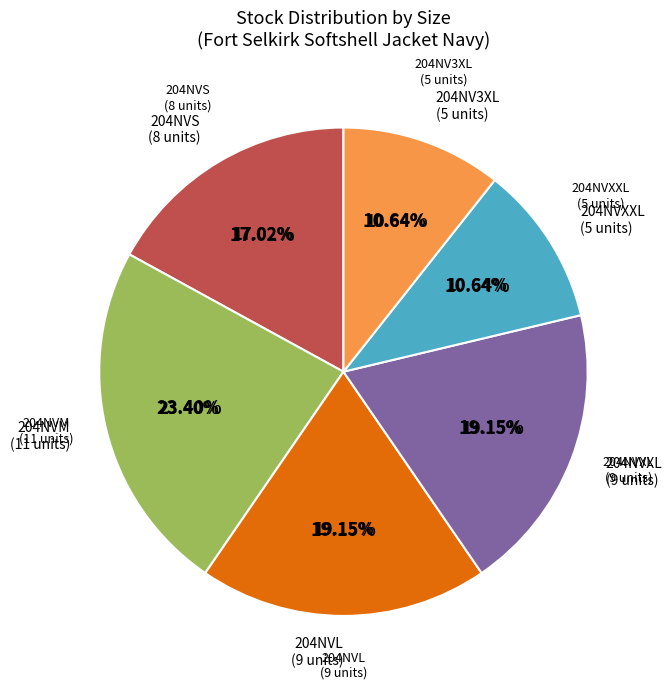

Count the number of slices in the pie.

7